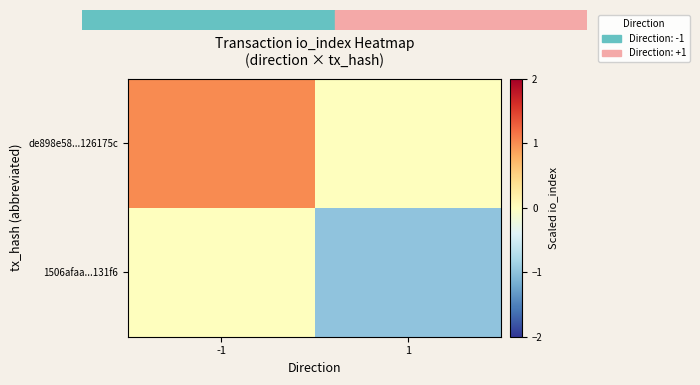

What is the total value across all series at -1?

1